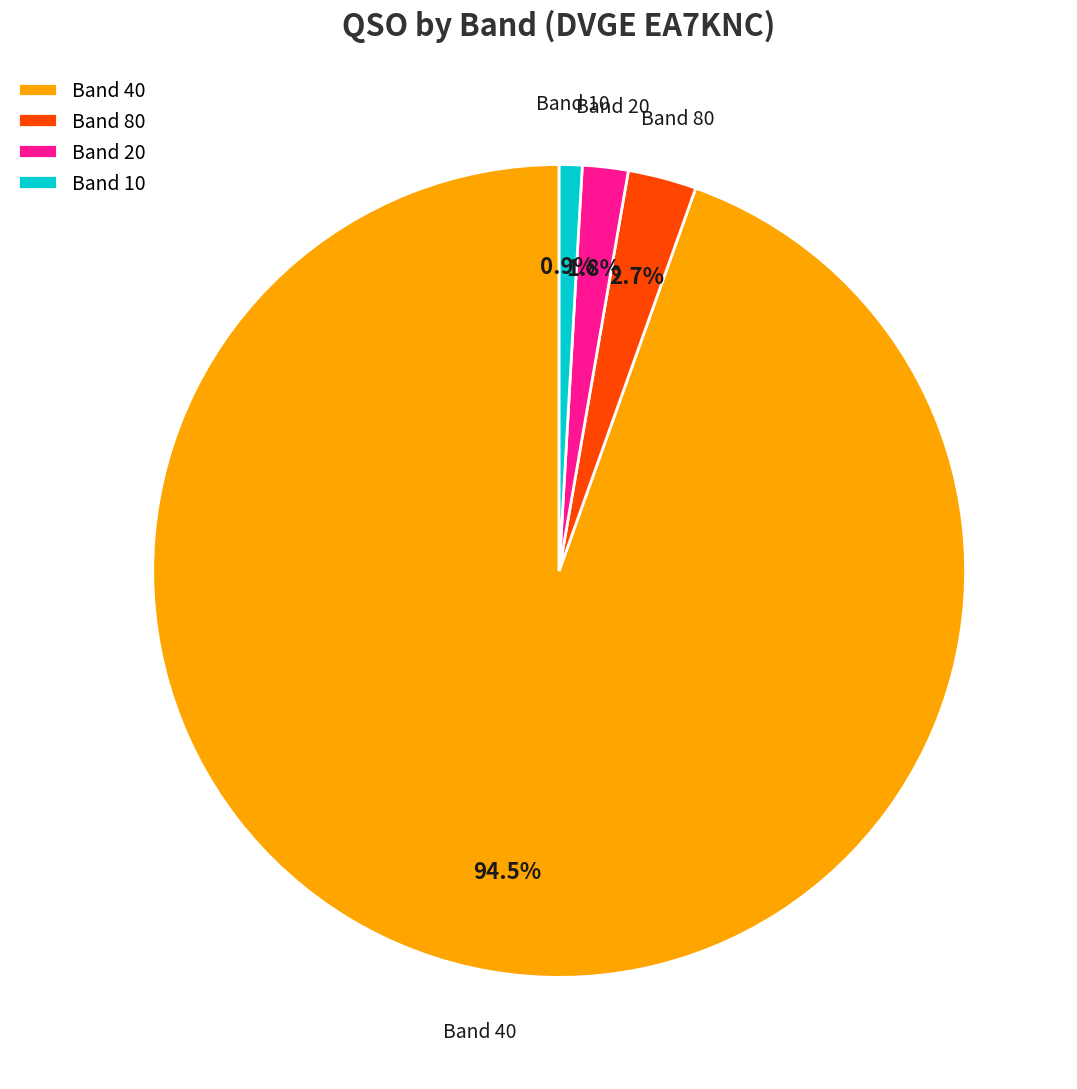

Between Band 10 and Band 40, which is larger?

Band 40